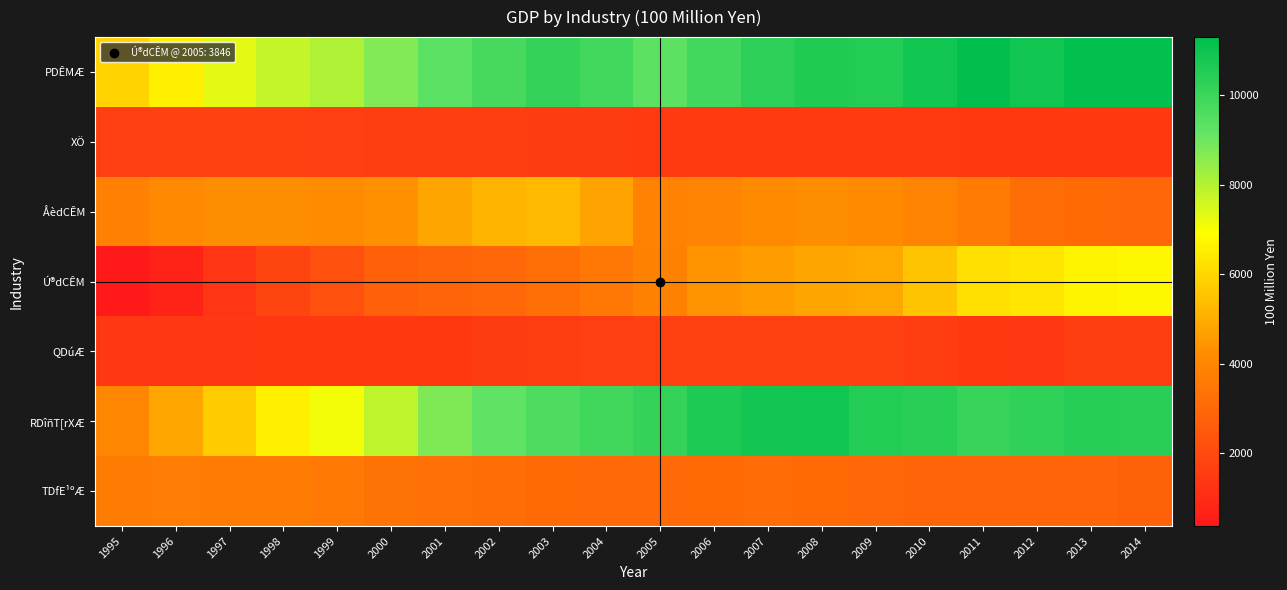

At which category is the sum across all series the highest?

2013